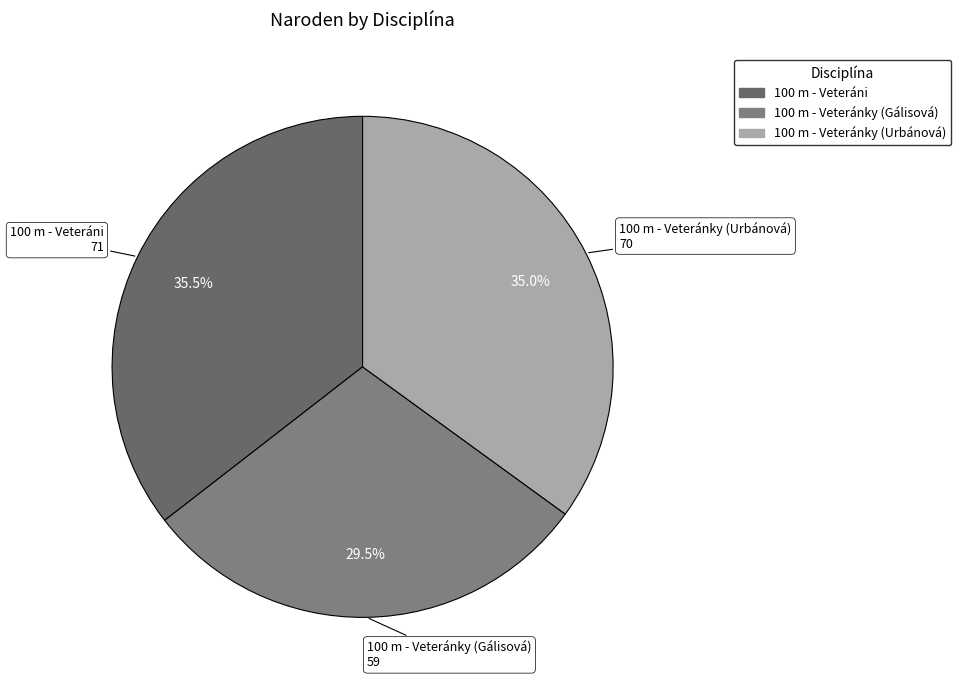

Count the number of slices in the pie.

3